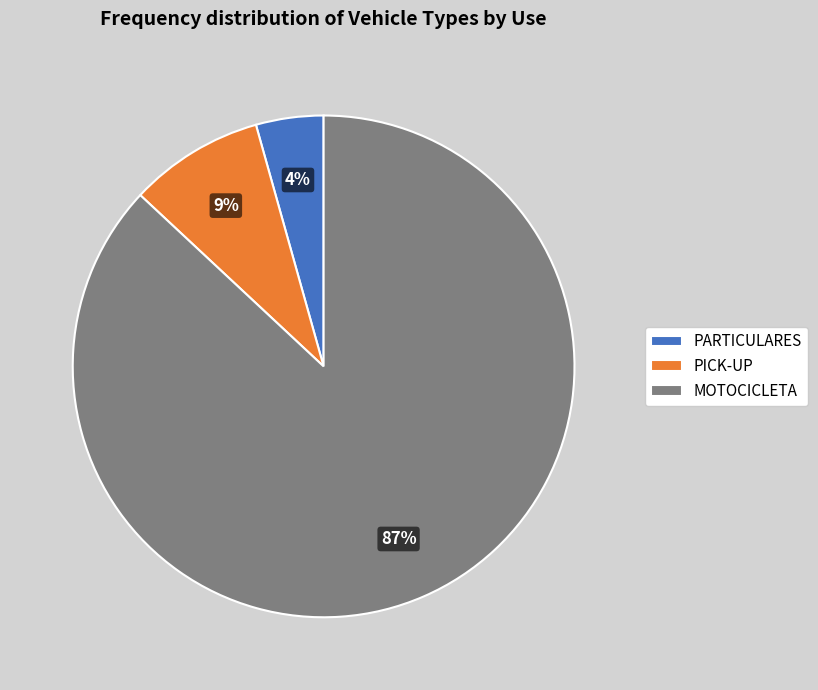

Which slice is the largest?

MOTOCICLETA